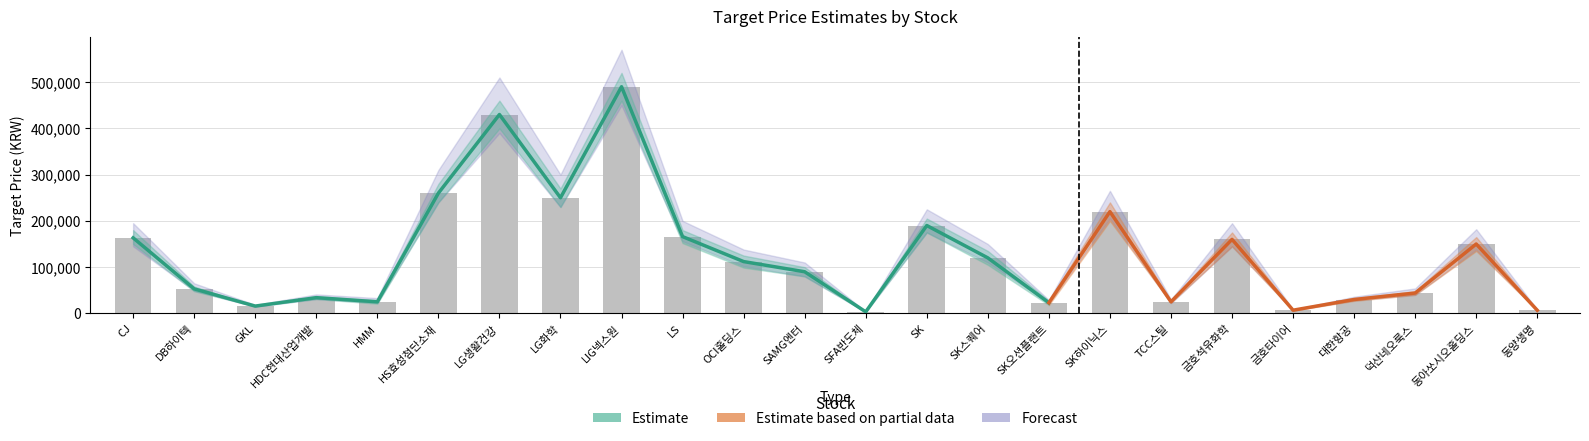

What is the maximum value for Estimate?

490000